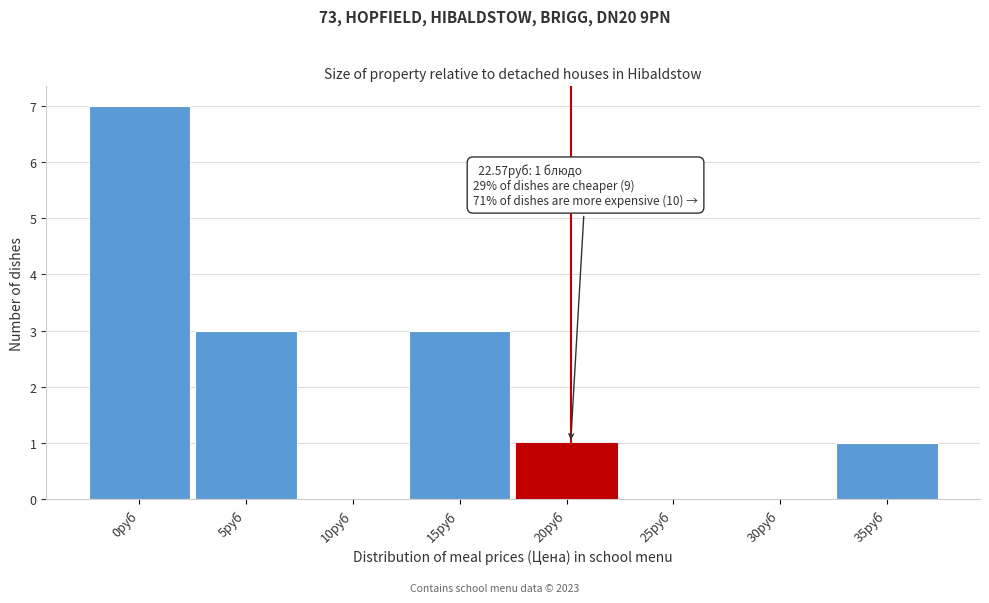

Reading right to left, list all the values displayed in this chart.

35руб=1	30руб=0	25руб=0	20руб=1	15руб=3	10руб=0	5руб=3	0руб=7